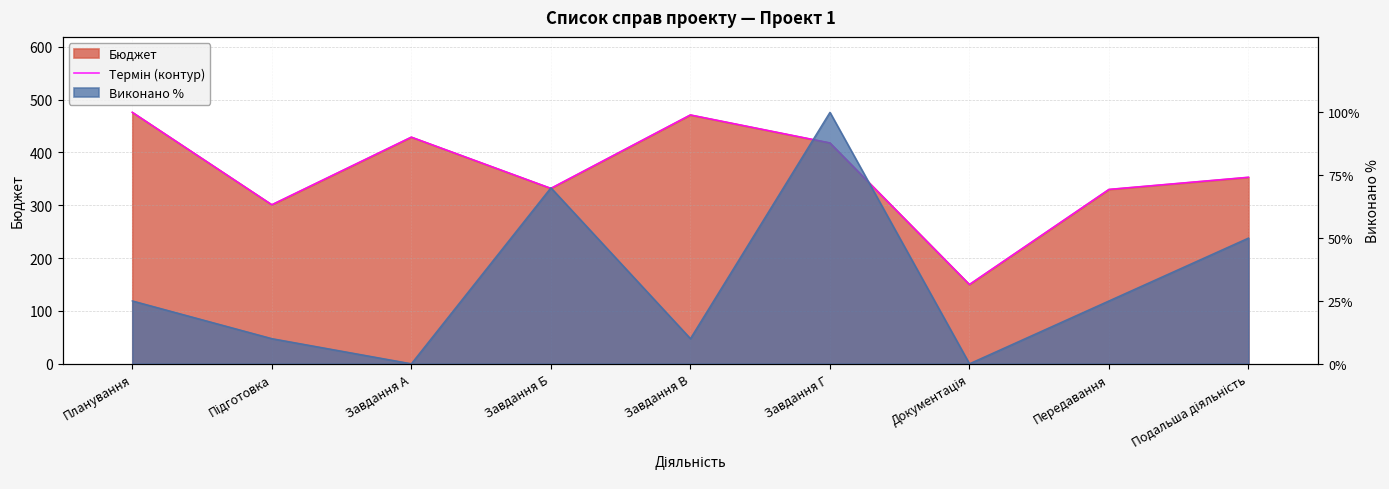

How many points are lower than both their immediate neighbors (excluding endpoints)?

3